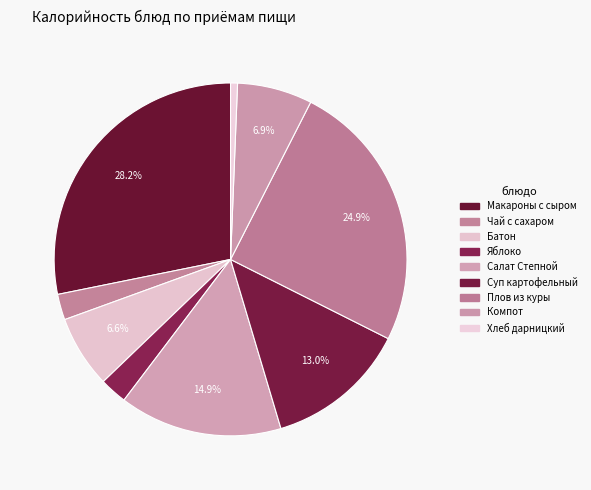

Count the number of slices in the pie.

9